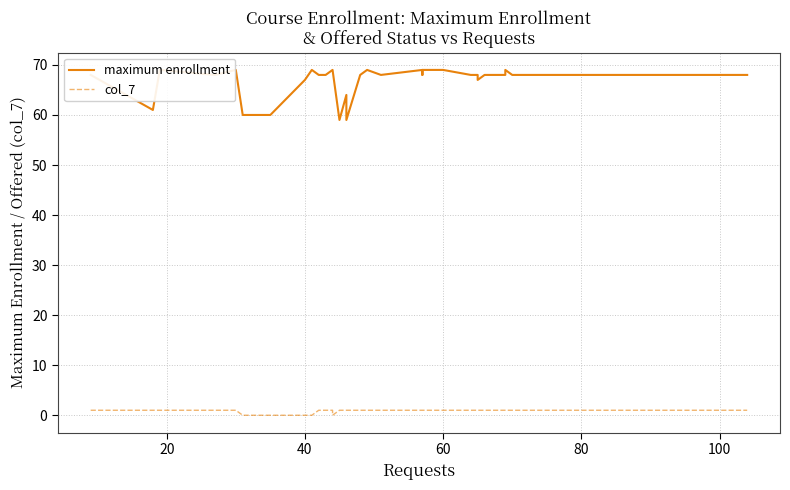

Rank the series by their average value, from highest to lowest.

maximum enrollment, col_7